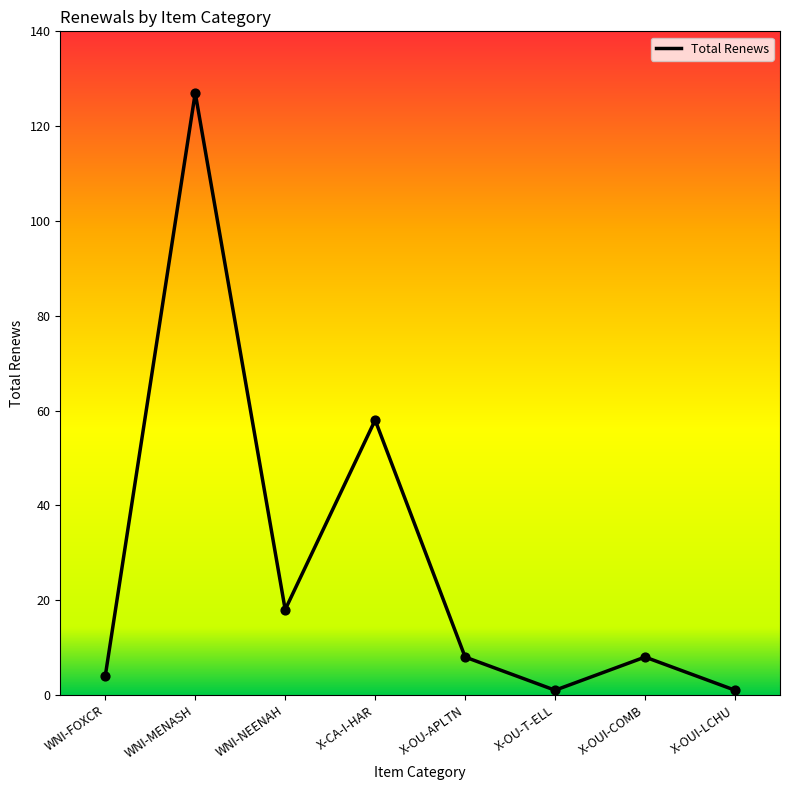

Approximately how many times larger is the value at WNI-FOXCR compared to X-CA-I-HAR?

0.1